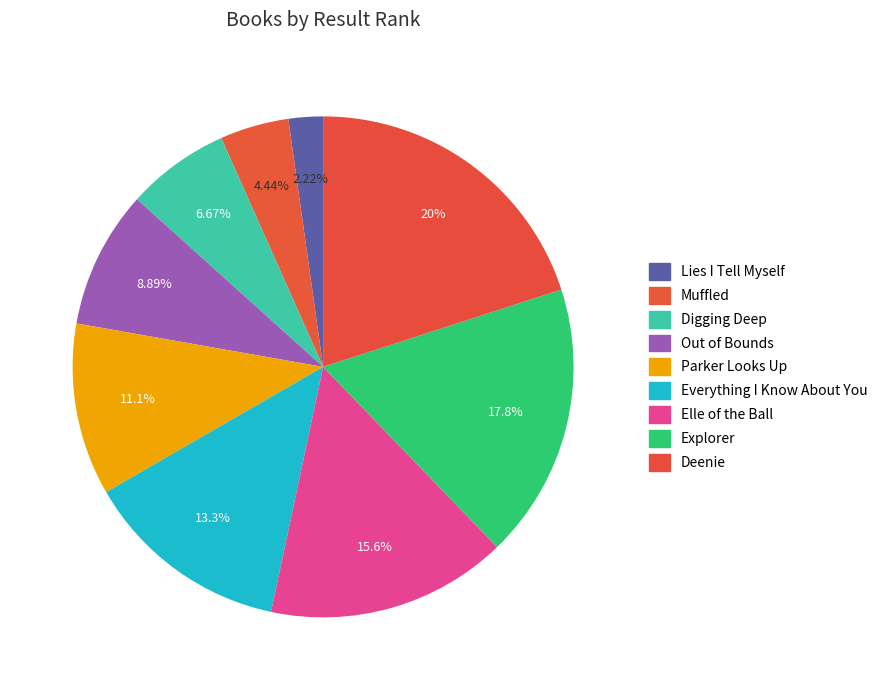

Is Explorer the majority of the pie?

No